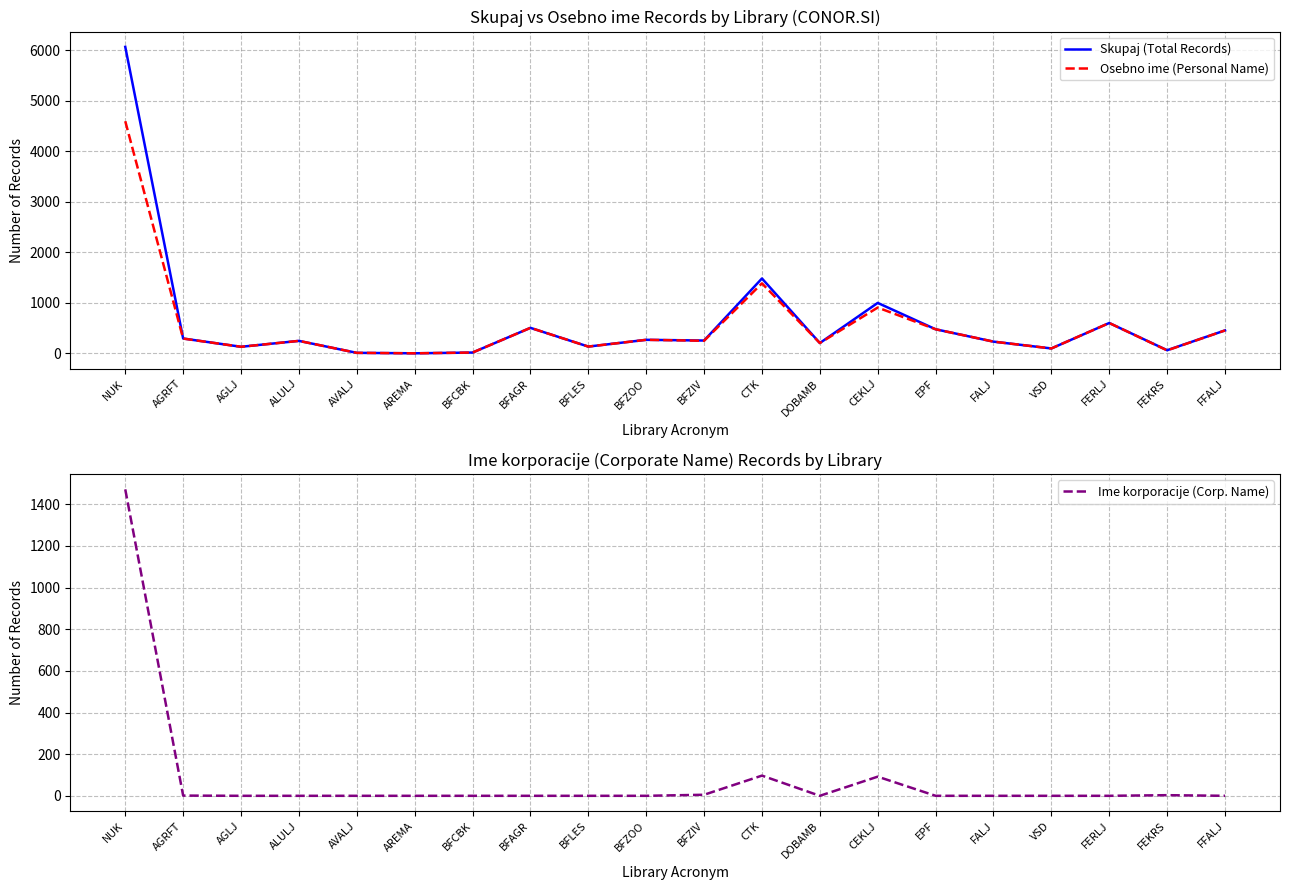

What are all the series names shown in the legend?

Skupaj (Total Records), Osebno ime (Personal Name), Ime korporacije (Corp. Name)